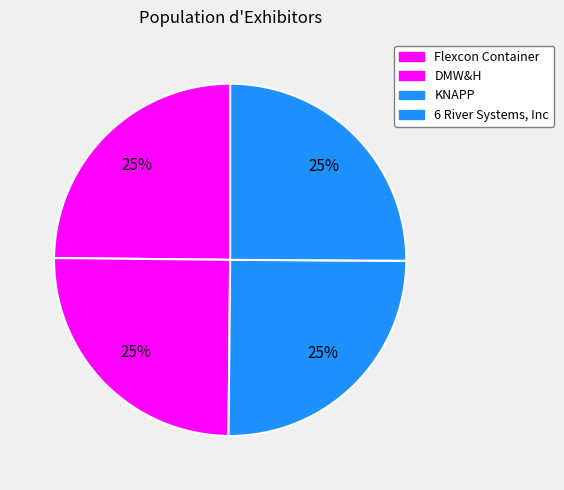

Count the number of slices in the pie.

4